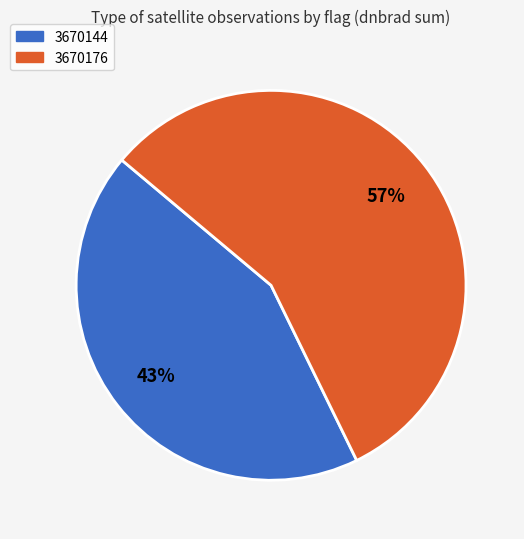

Which slice is the largest?

3670176